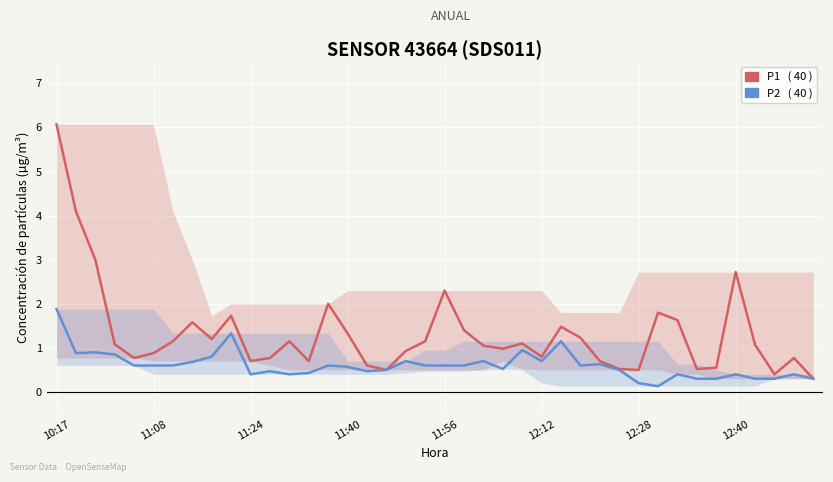

True or false: P1 and P2 intersect in this chart.

False